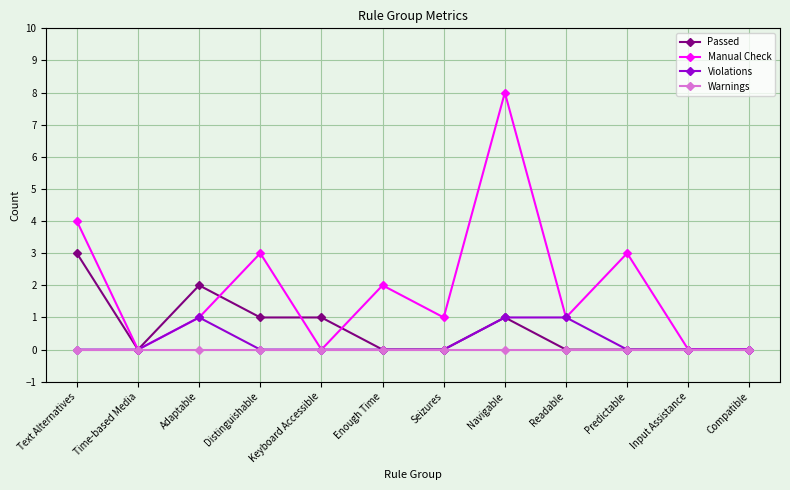

Rank the series by their maximum value, from lowest to highest.

Warnings, Violations, Passed, Manual Check